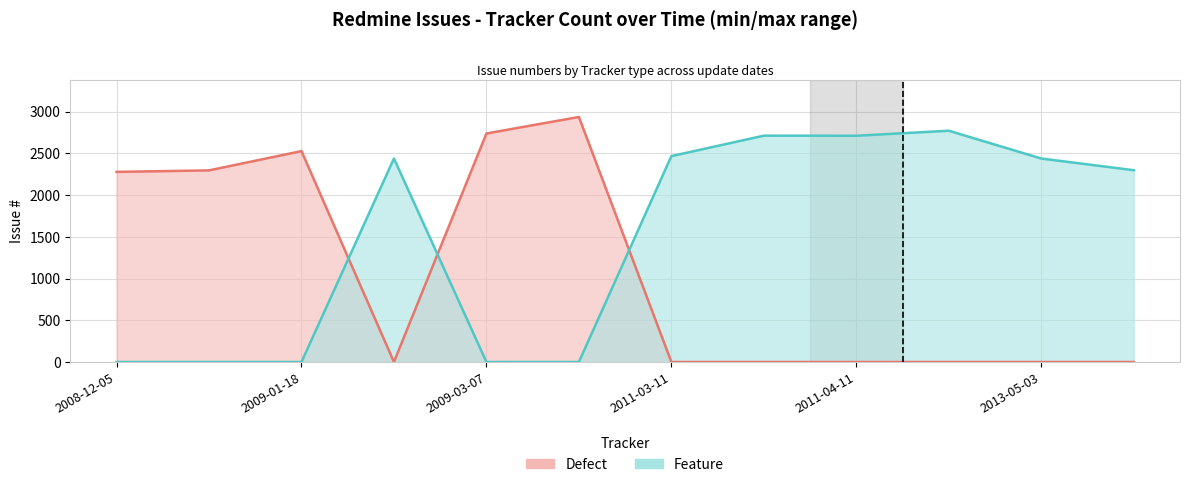

What is the difference between the highest and lowest values at 2011-03-24?

2712